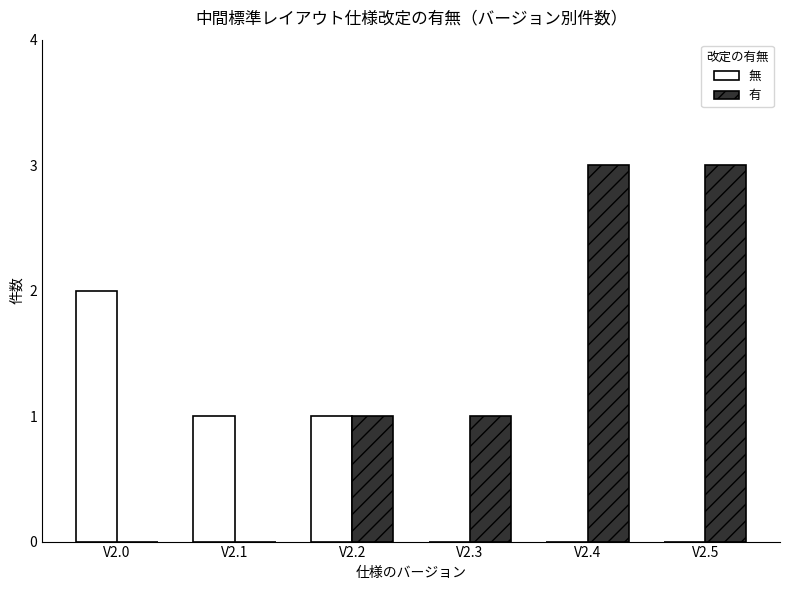

What is the difference between the 有 values at V2.1 and V2.2?

1